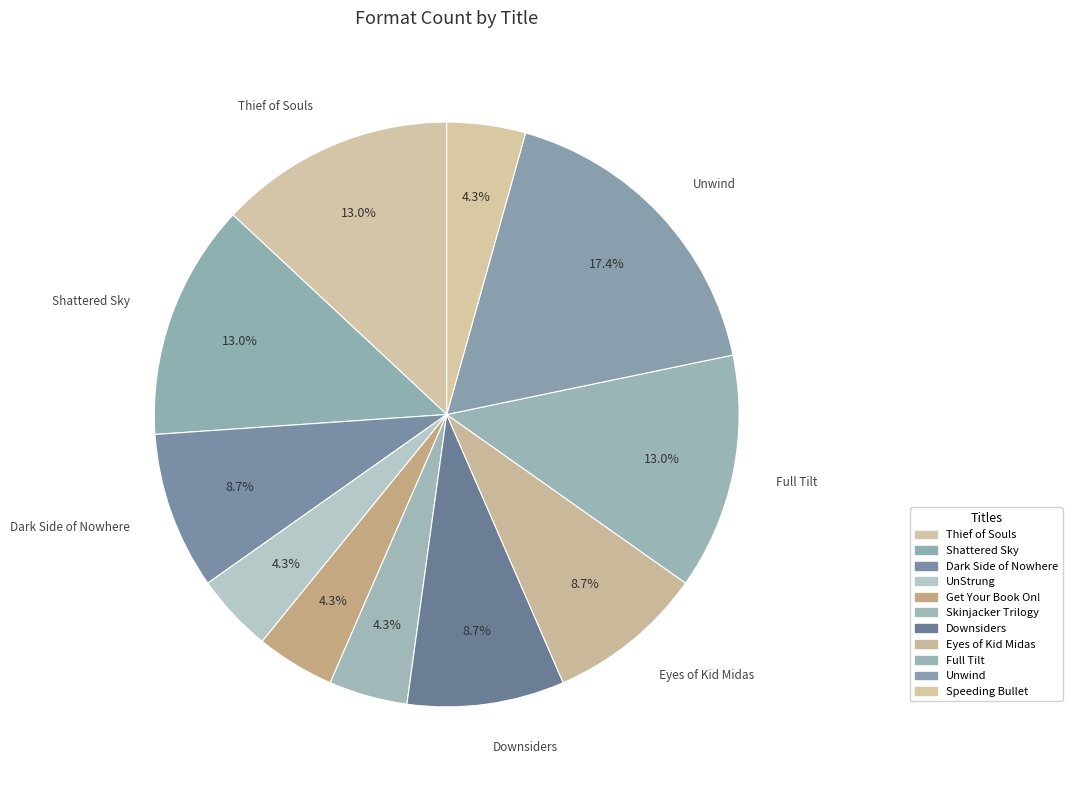

To the nearest percent, what is the difference between the largest and smallest slice percentages?

13%